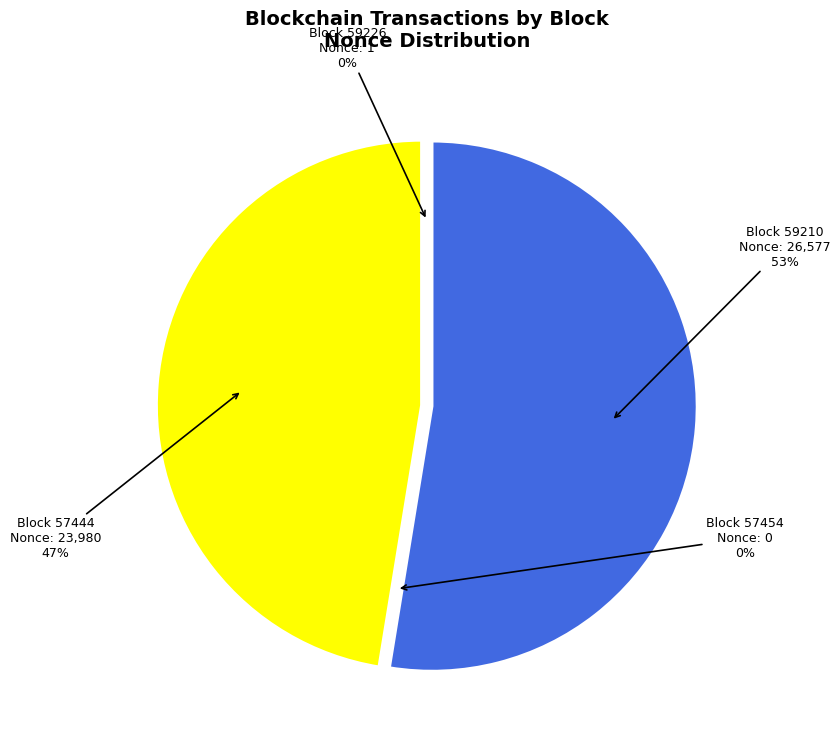

What is the majority slice?

59210